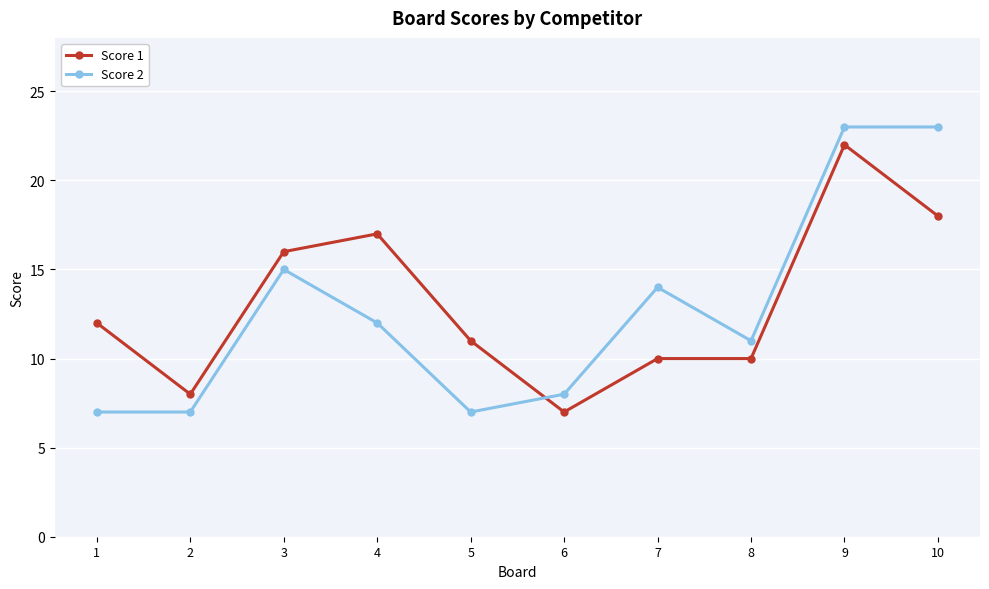

Which series has the largest total across all categories?

Score 1